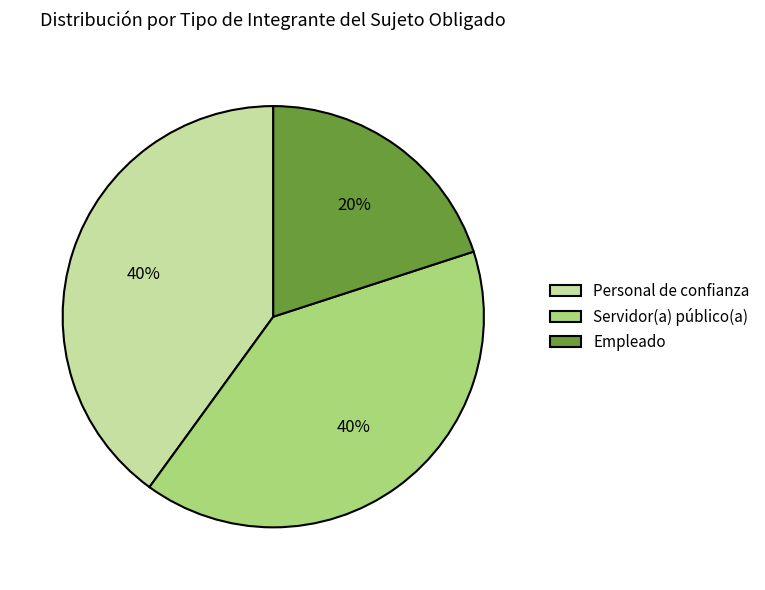

Do Empleado and Personal de confianza together represent more than half of the pie?

Yes